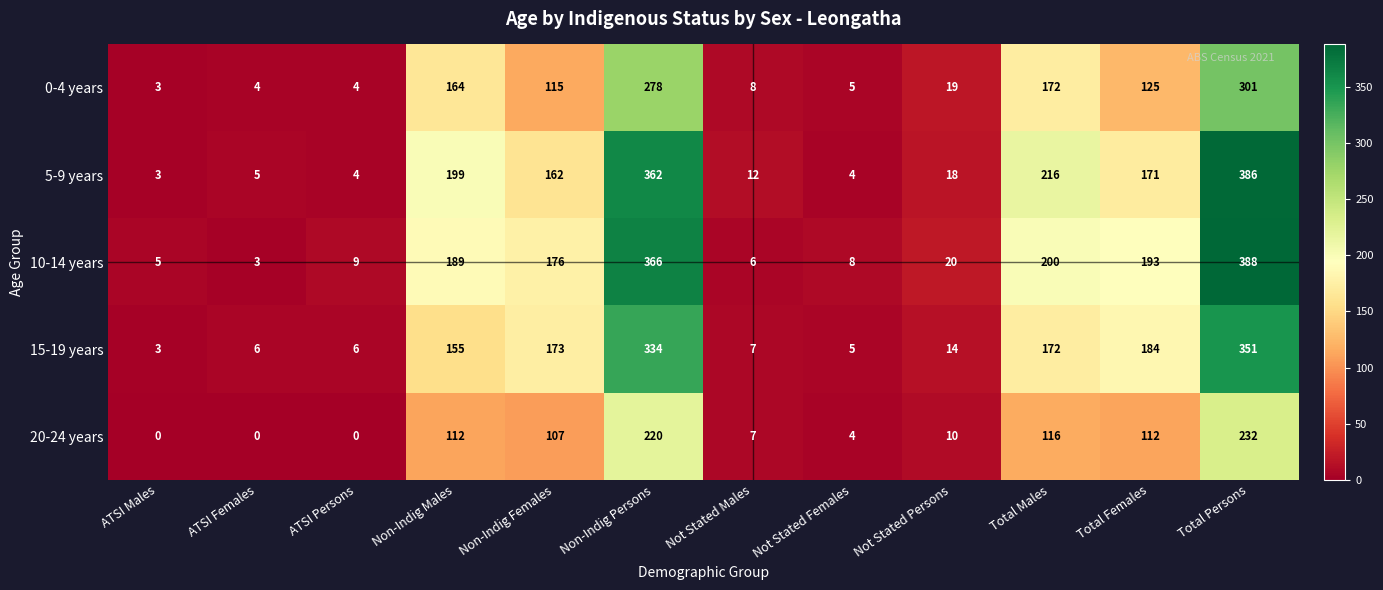

Which series has the largest total across all categories?

10-14 years